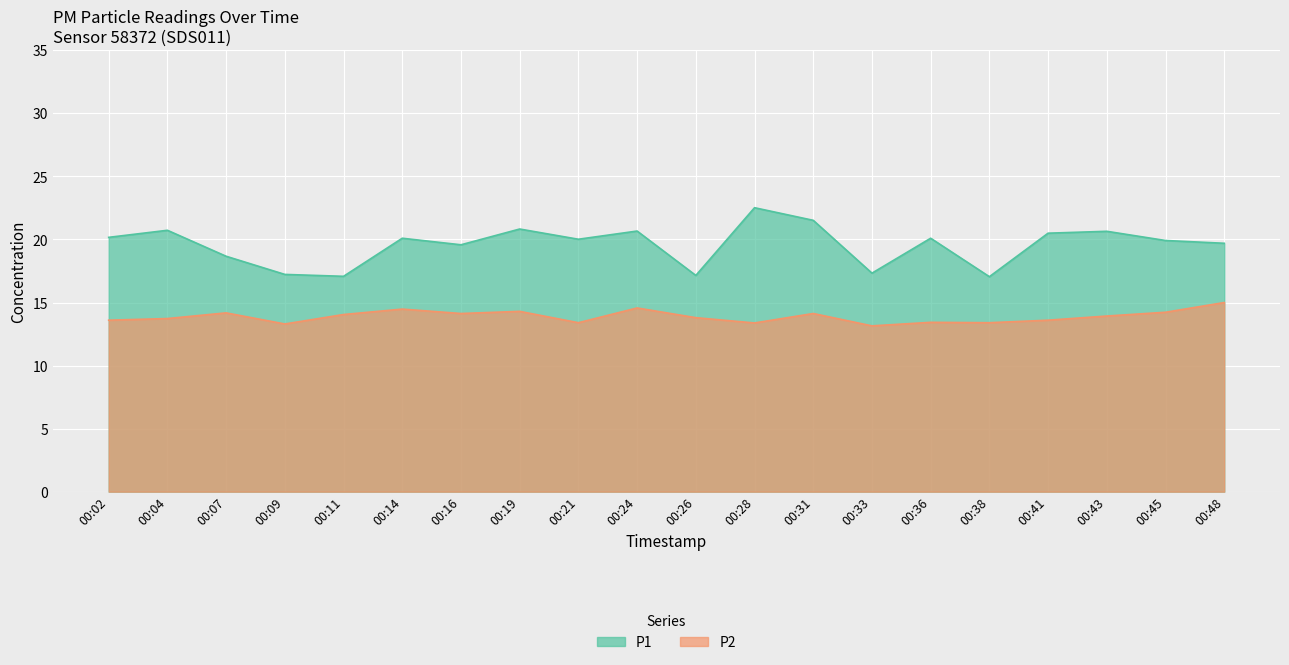

The value of P2 at 00:19 is 24.4. True or false?

False